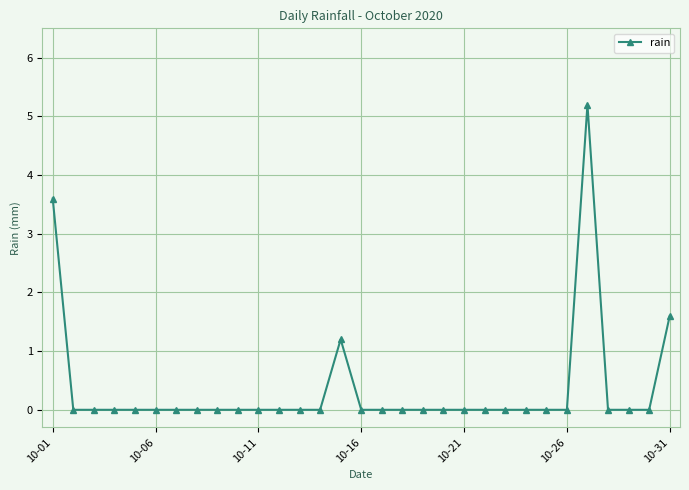

What is the greatest value displayed?

5.2